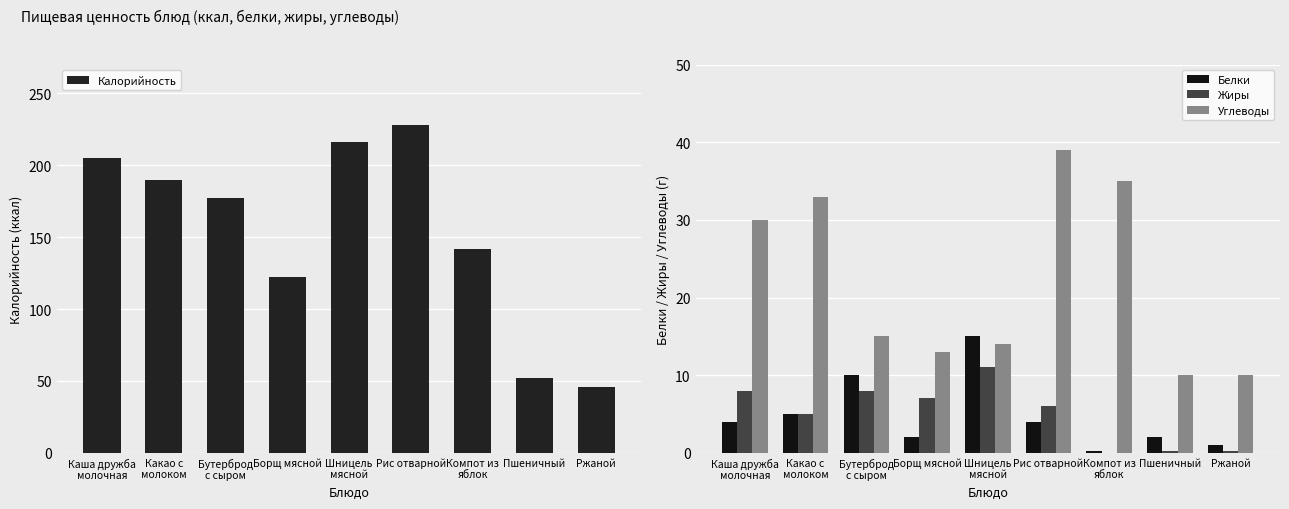

What are all the series names shown in the legend?

Калорийность, Белки, Жиры, Углеводы